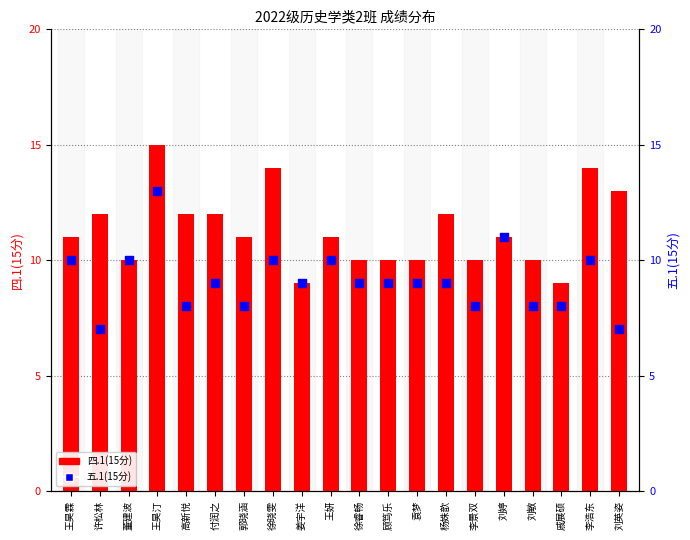

Which series has the widest spread of Y values?

四.1(15分)